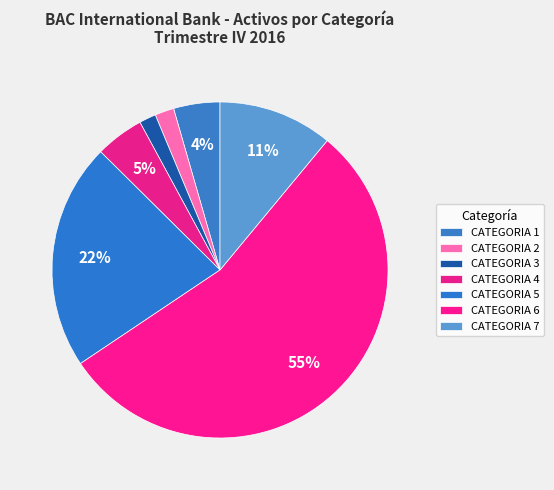

What is the change in value from CATEGORIA 4 to CATEGORIA 7?

+1242803987